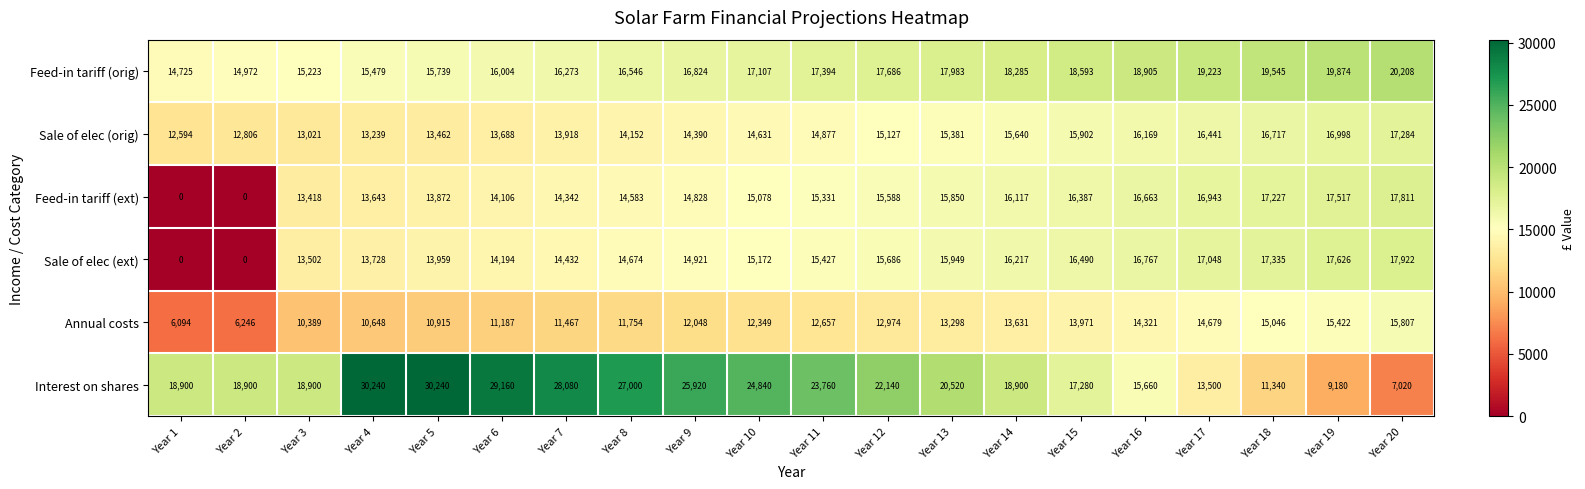

List the series in order of their peak value, highest first.

Interest on shares, Feed-in tariff (orig), Sale of elec (ext), Feed-in tariff (ext), Sale of elec (orig), Annual costs